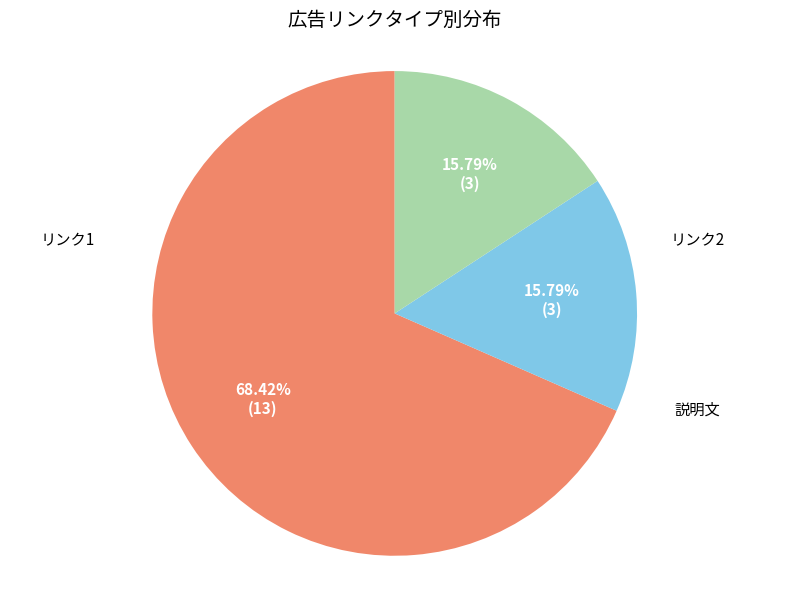

Does リンク2 represent more than half of the total?

No